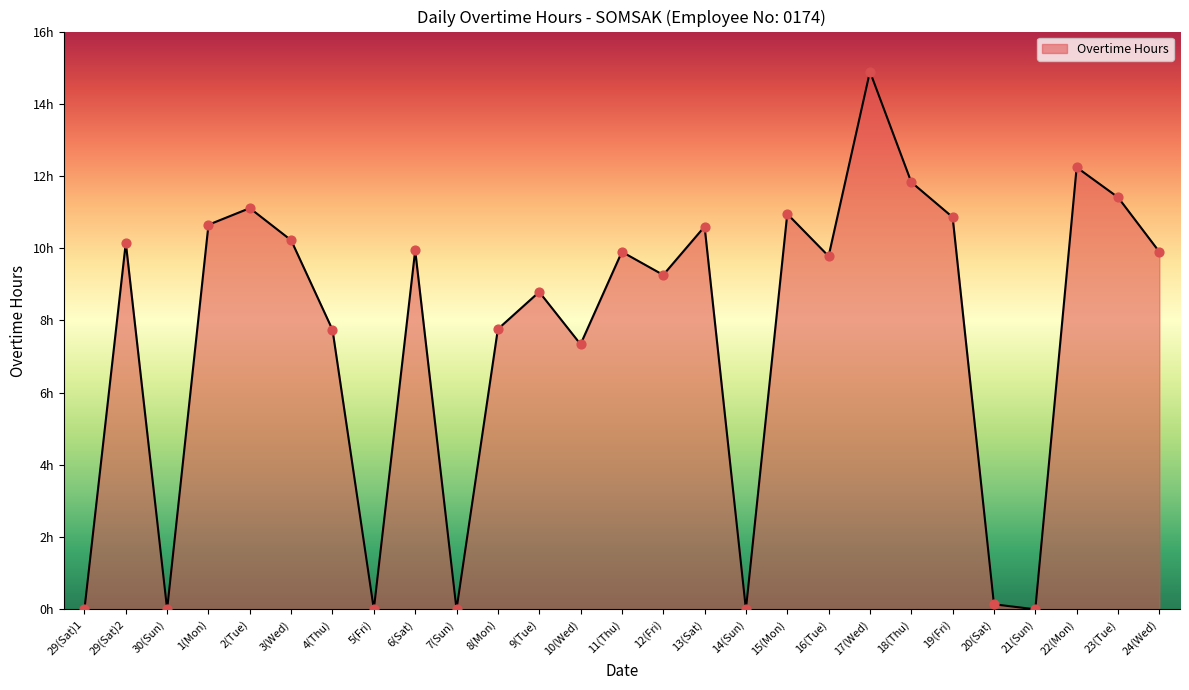

Which has a higher value, 12(Fri) or 6(Sat)?

6(Sat)